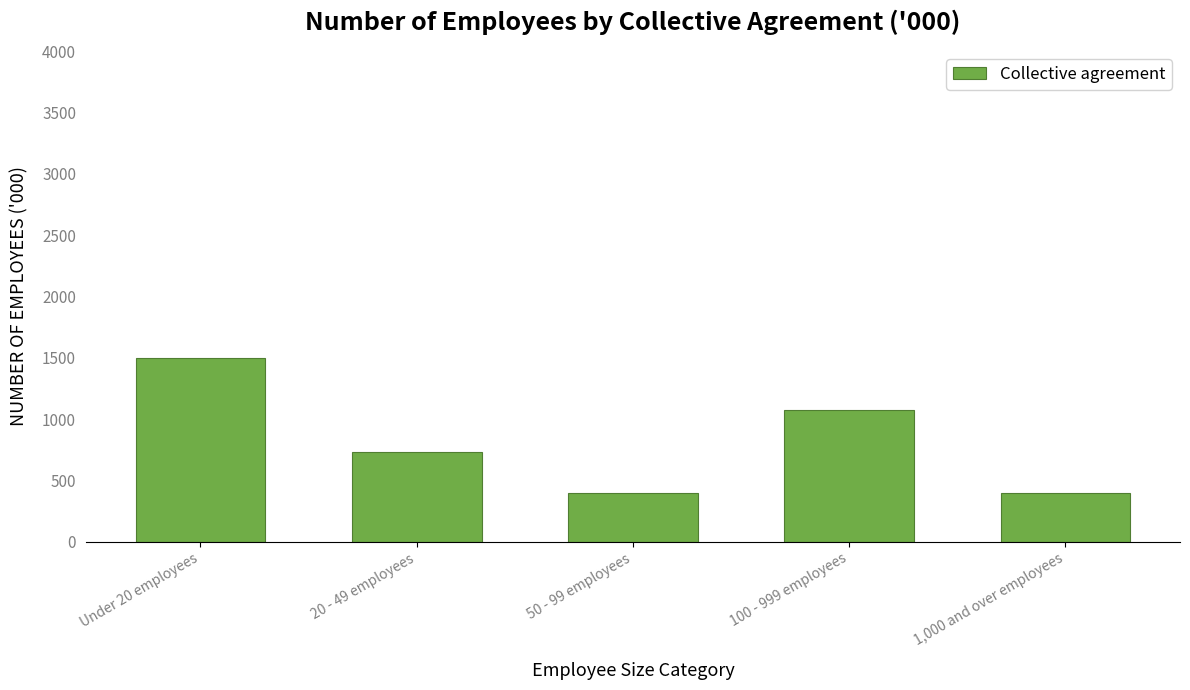

What is the label of the 1st bar from the left?

Under 20 employees